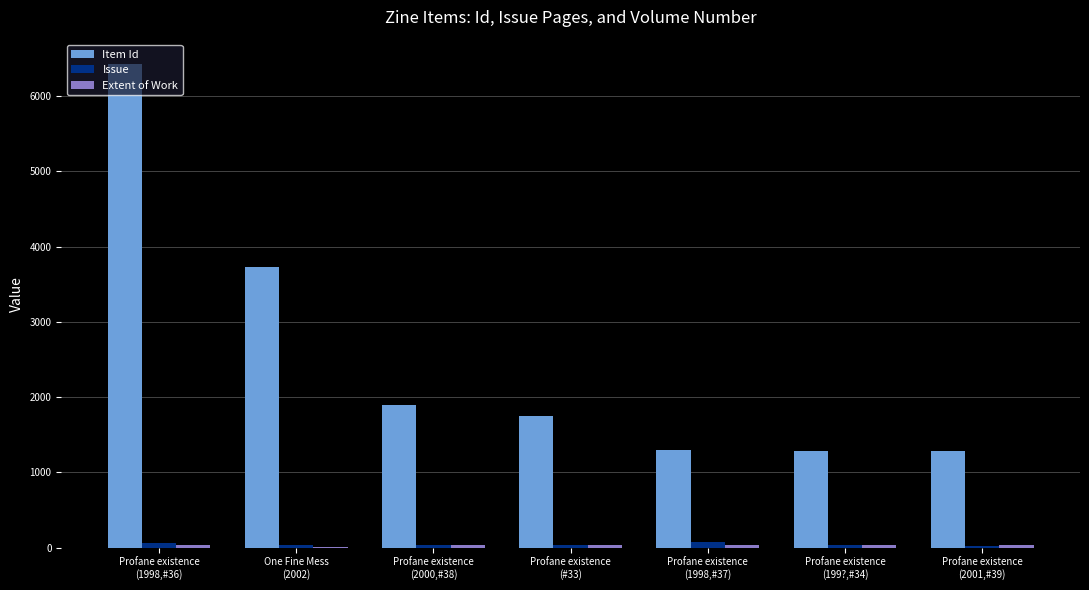

Which series has the largest total across all categories?

Item Id